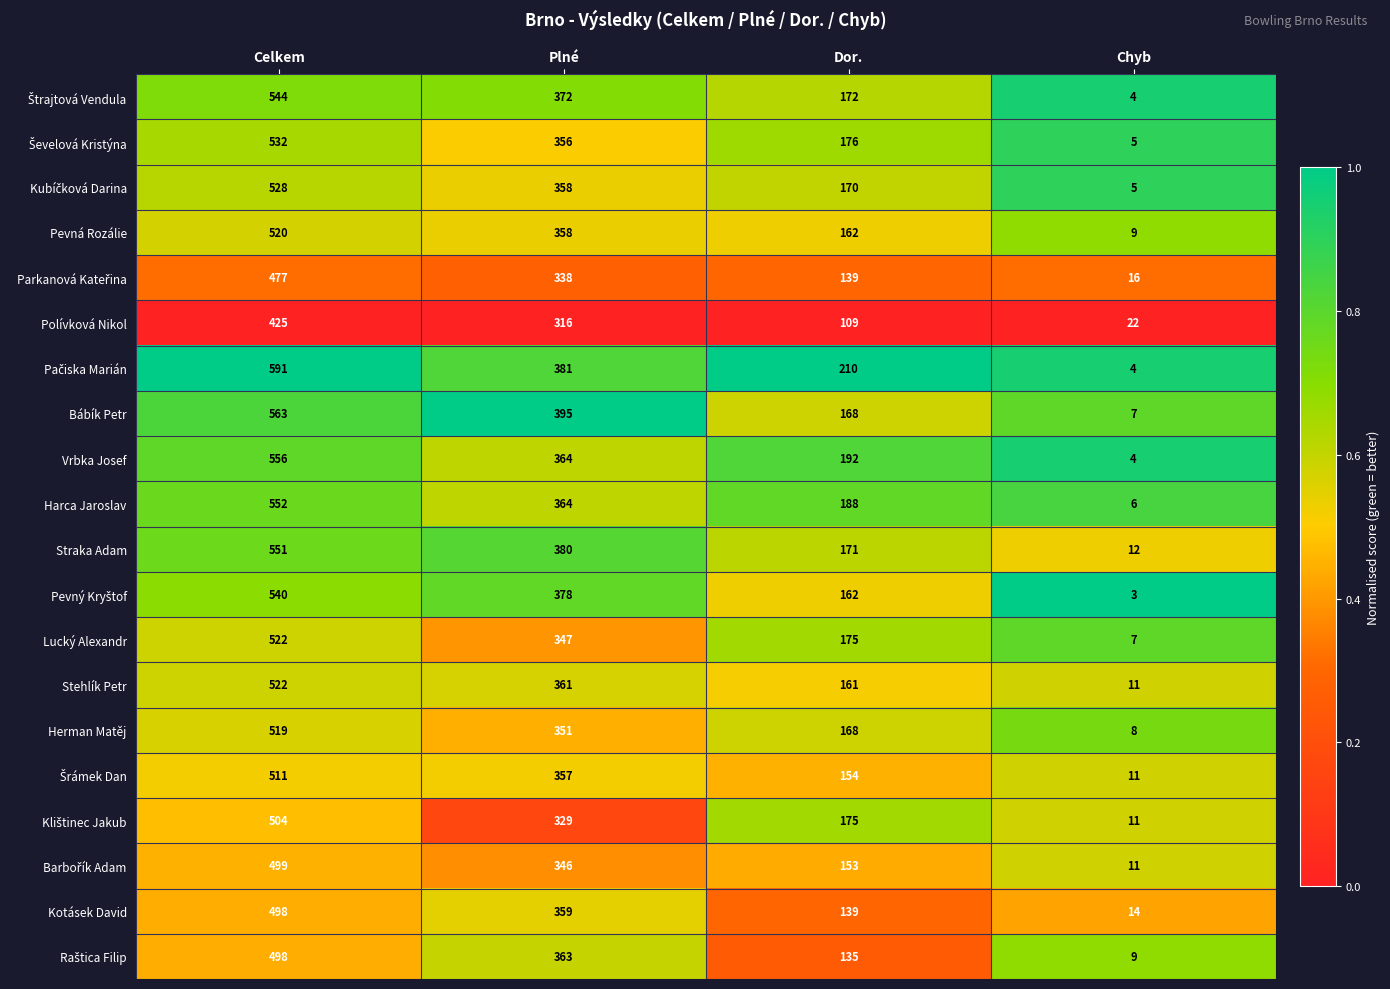

How many distinct data groups are displayed?

20